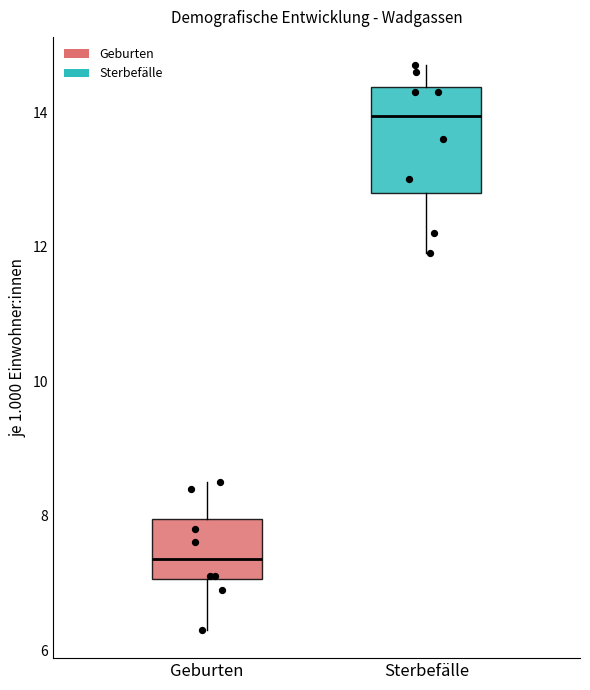

Where is the lower edge of the box for Sterbefälle on the y-axis? The values are not printed on the chart, so give them approximately, as read against the axis.

12.8